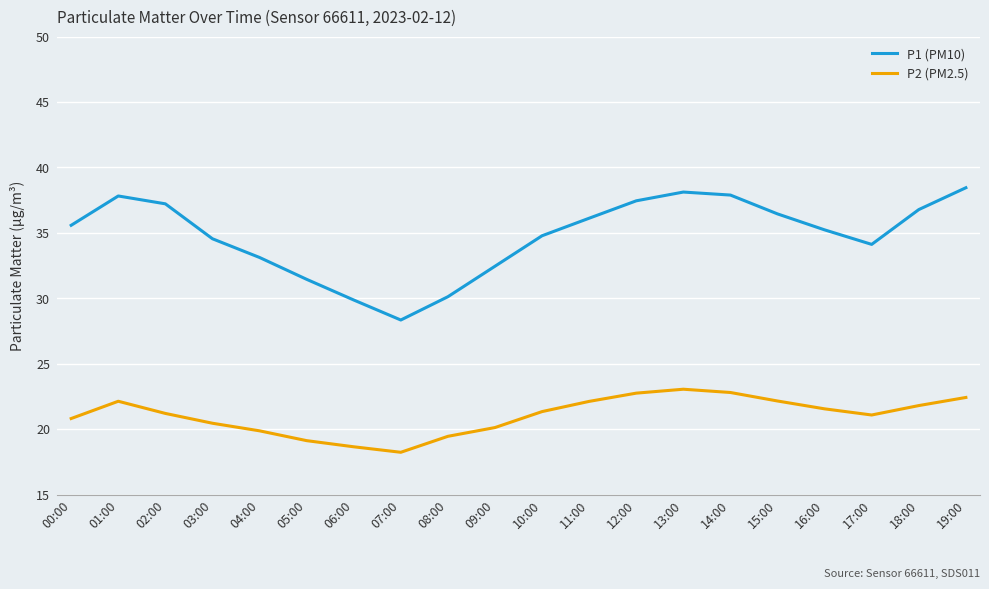

What is the difference between the maximum and minimum values in the P1 (PM10) series?

10.1